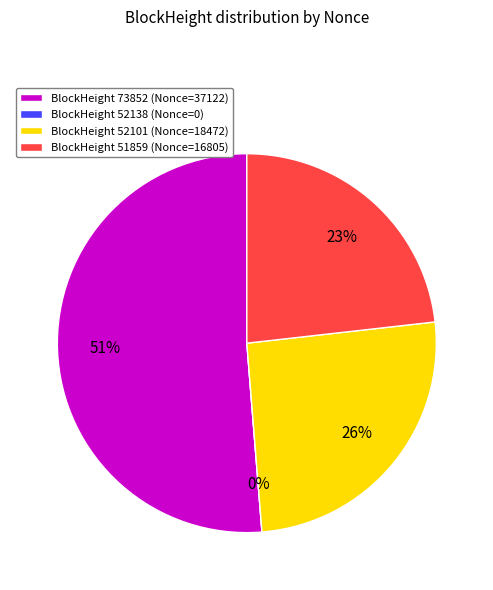

How many segments does this pie chart have?

4